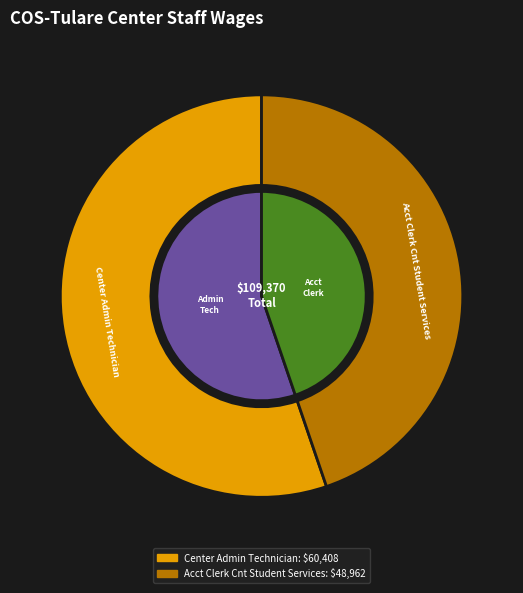

Which category has the biggest portion of the pie?

Center Admin Technician